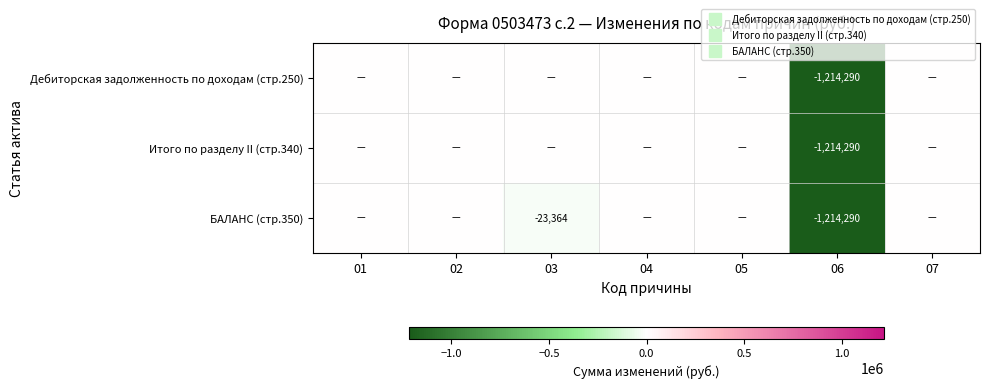

How many distinct data groups are displayed?

3